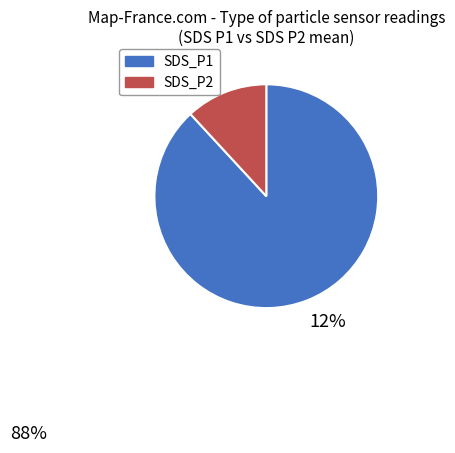

Combined, do SDS_P1 and SDS_P2 account for over 50%?

Yes